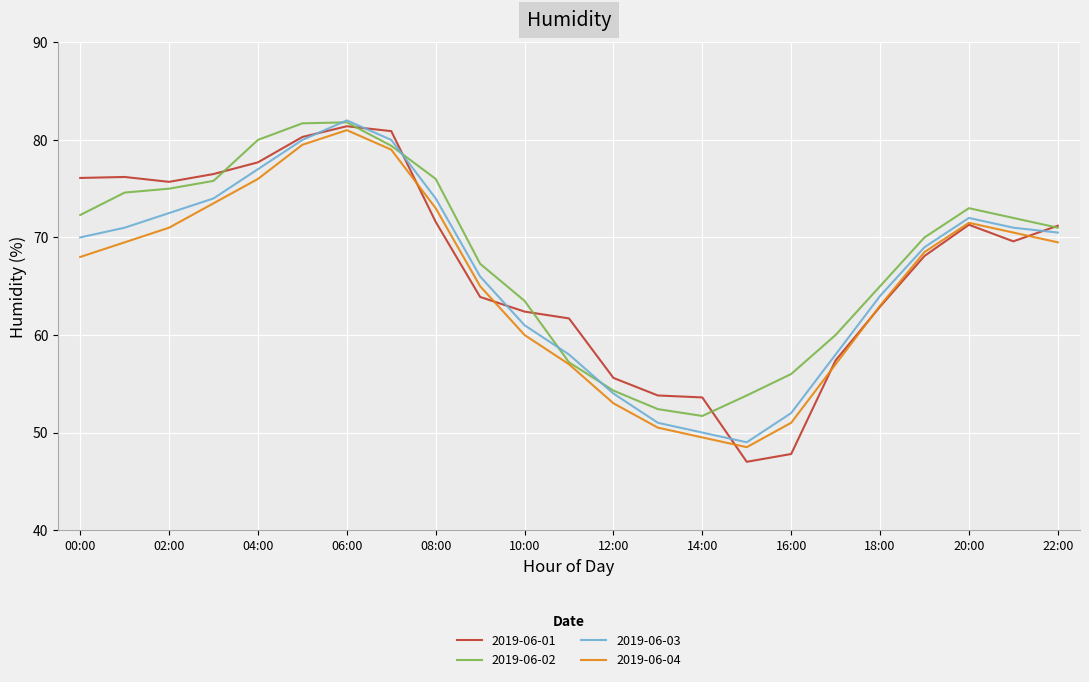

What is the maximum value for 2019-06-03?

82.0